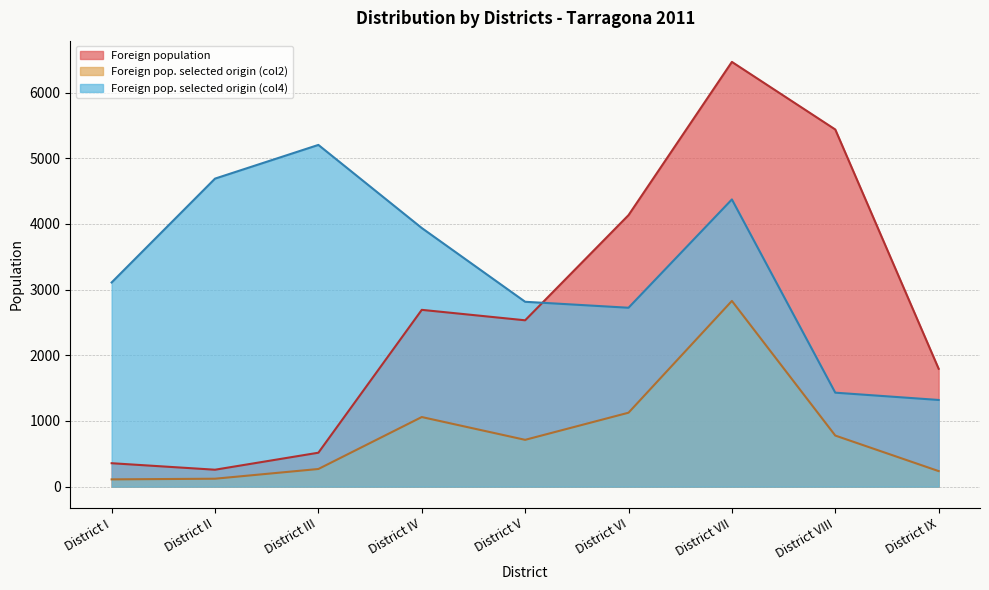

What value does the Foreign population series have at District IX, to the nearest 10?

1800